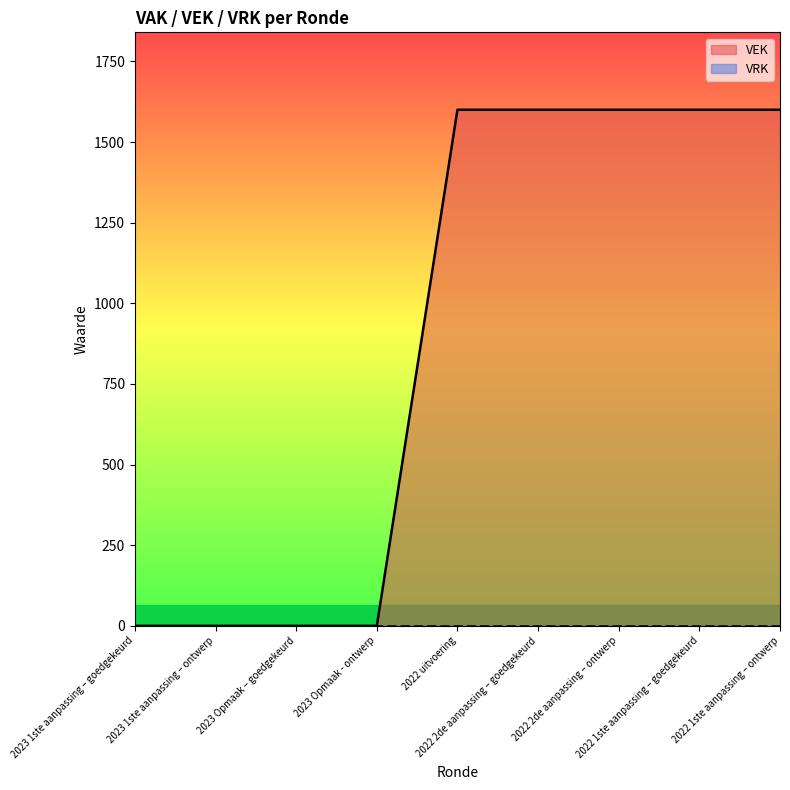

The value at 2023 1ste aanpassing – goedgekeurd is -749. True or false?

False